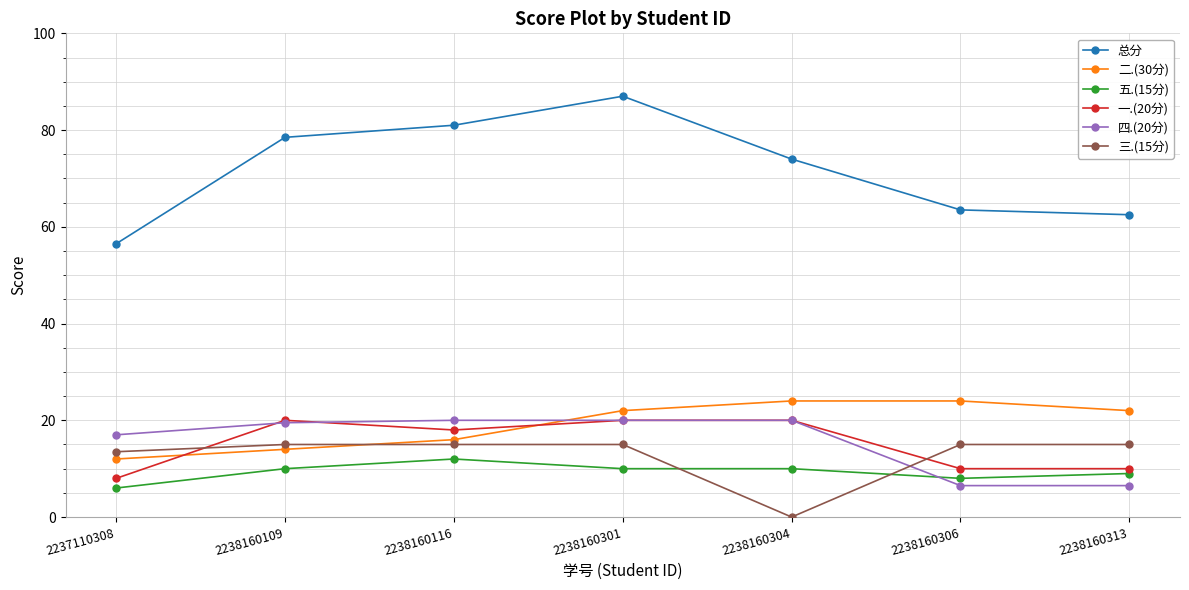

What is the value of the 五.(15分) point at the 3rd from the left?

12.0